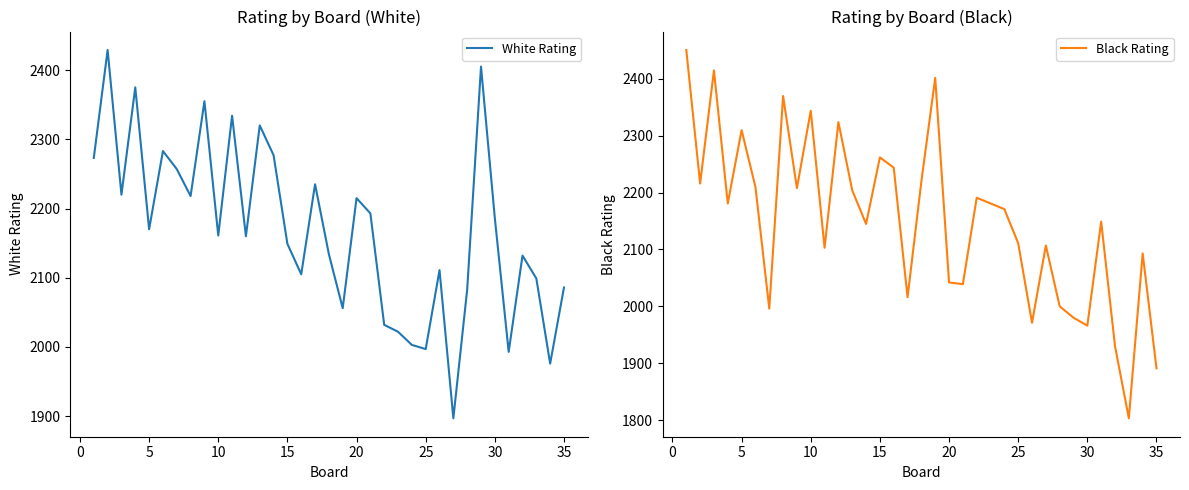

Is this an area chart (filled region under the line)?

No